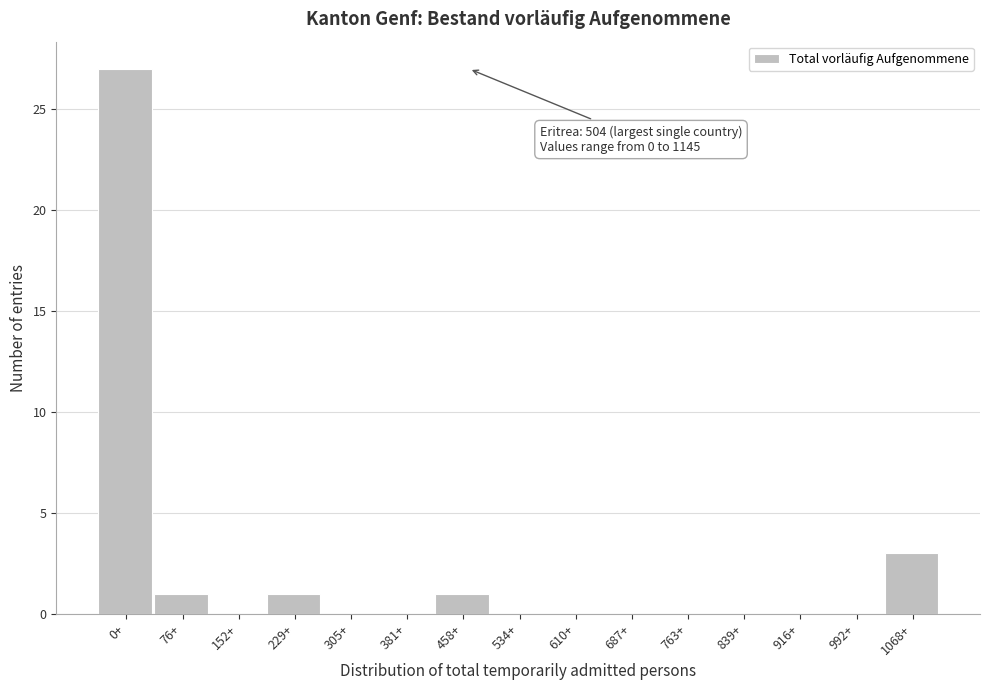

Reading left to right, transcribe all the data shown in this chart.

0+=27	76+=1	152+=0	229+=1	305+=0	381+=0	458+=1	534+=0	610+=0	687+=0	763+=0	839+=0	916+=0	992+=0	1068+=3